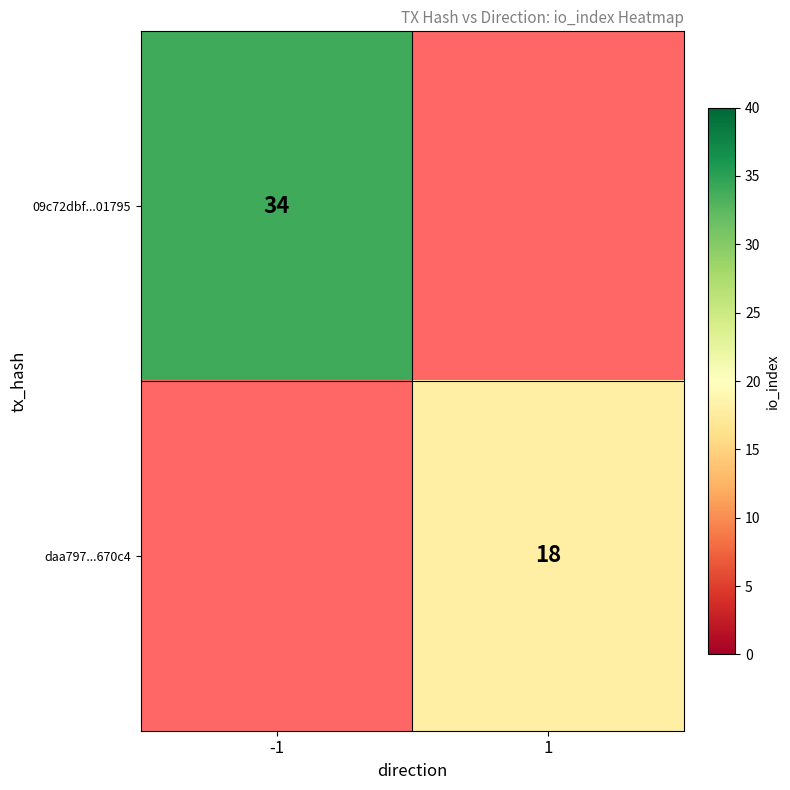

At how many categories does at least one series exceed 25?

1